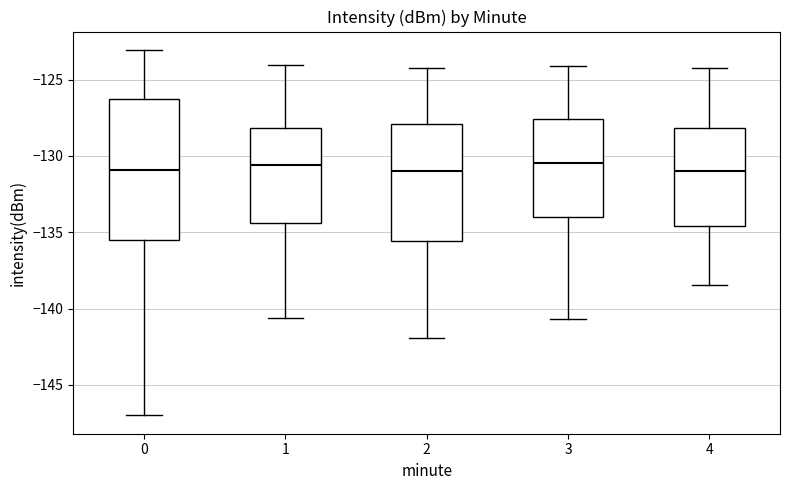

Which box is the tallest, from its lower edge to its upper edge?

0